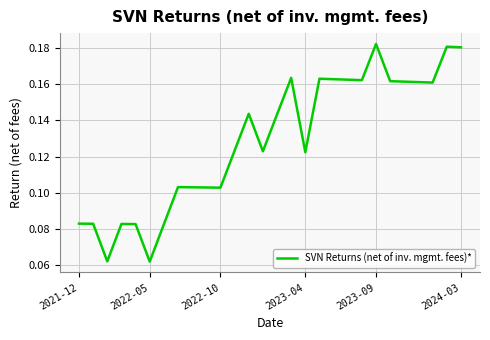

The chart shows a value of 0.0 at 2021-12. True or false?

False